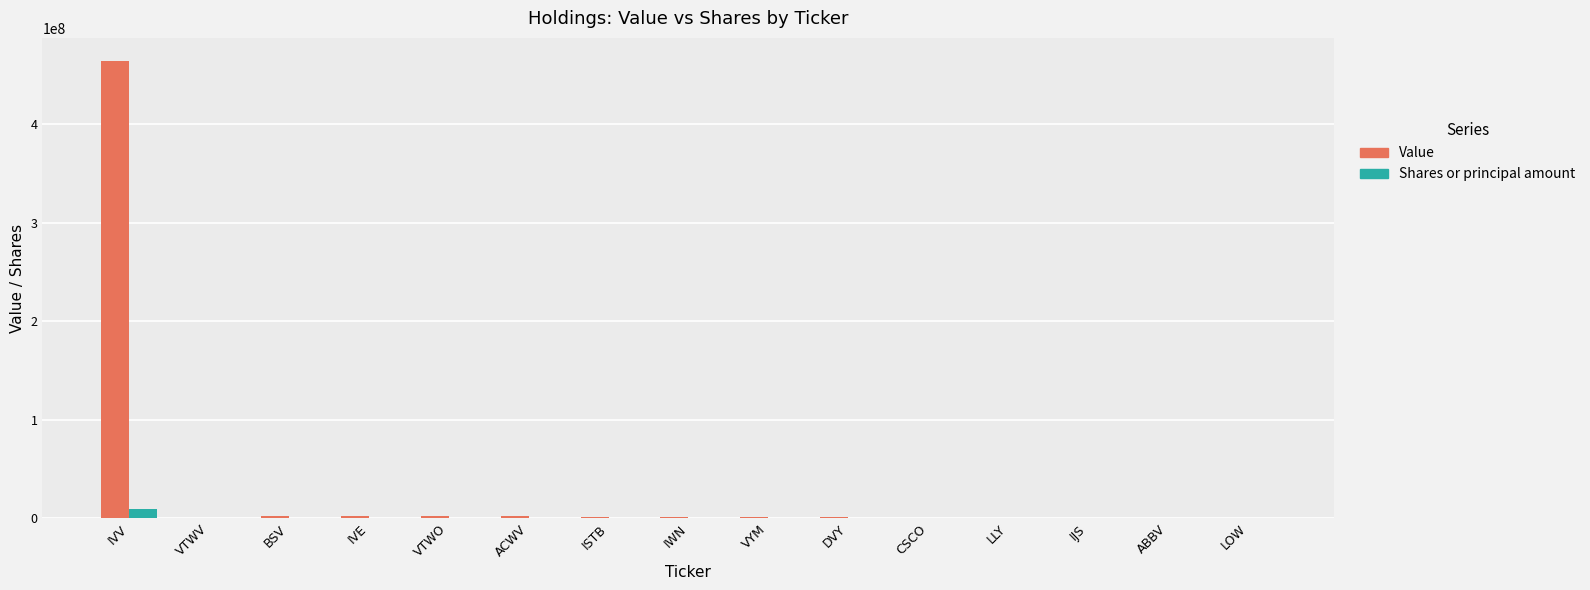

Where is Value nearest to the value 232189703?

BSV